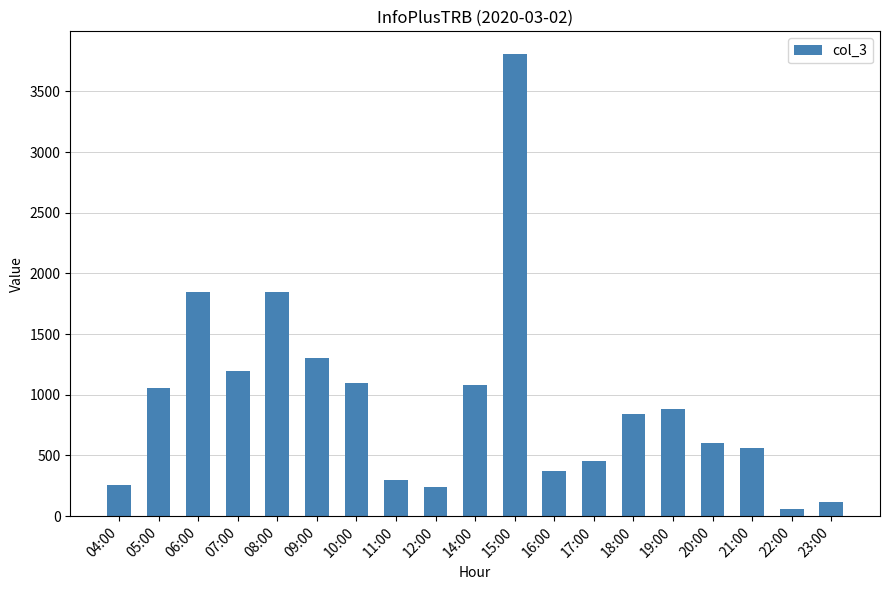

What is the sum of the values at 09:00 and 11:00?

1603